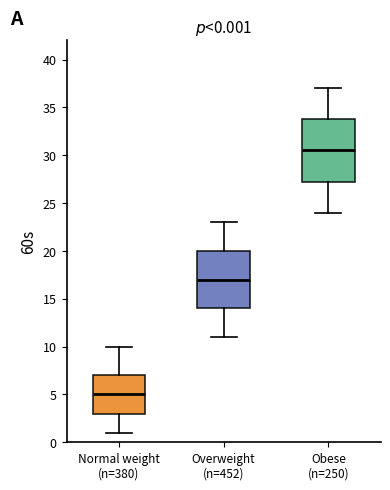

Which box is the tallest, from its lower edge to its upper edge?

Obese (n=250)